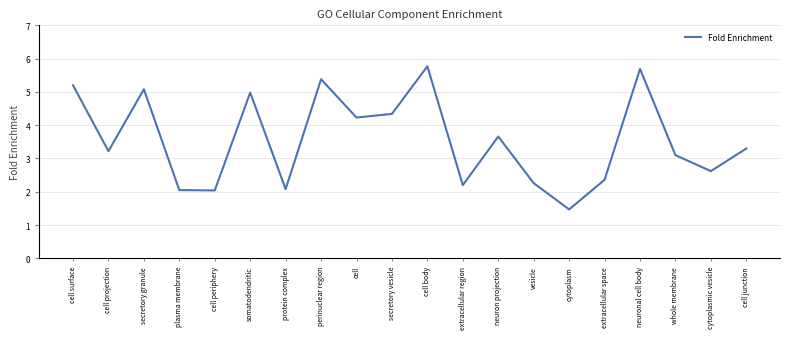

What is the ratio of the value at extracellular space to the value at cell?

0.6